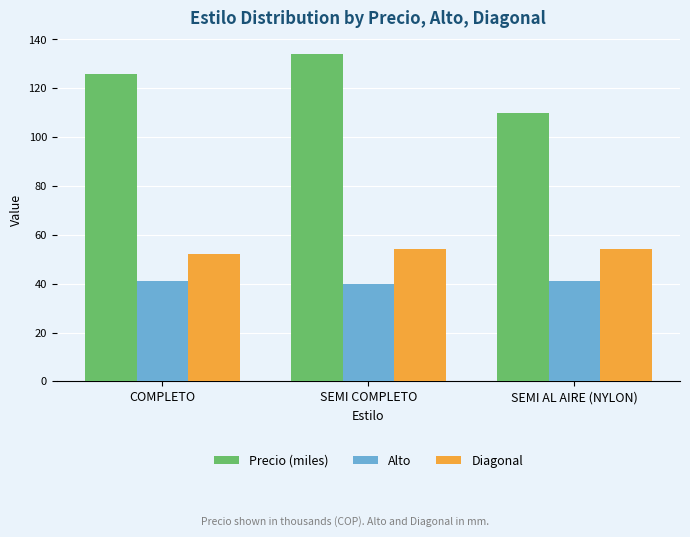

What is the spread (max minus min) of values at COMPLETO?

84.8